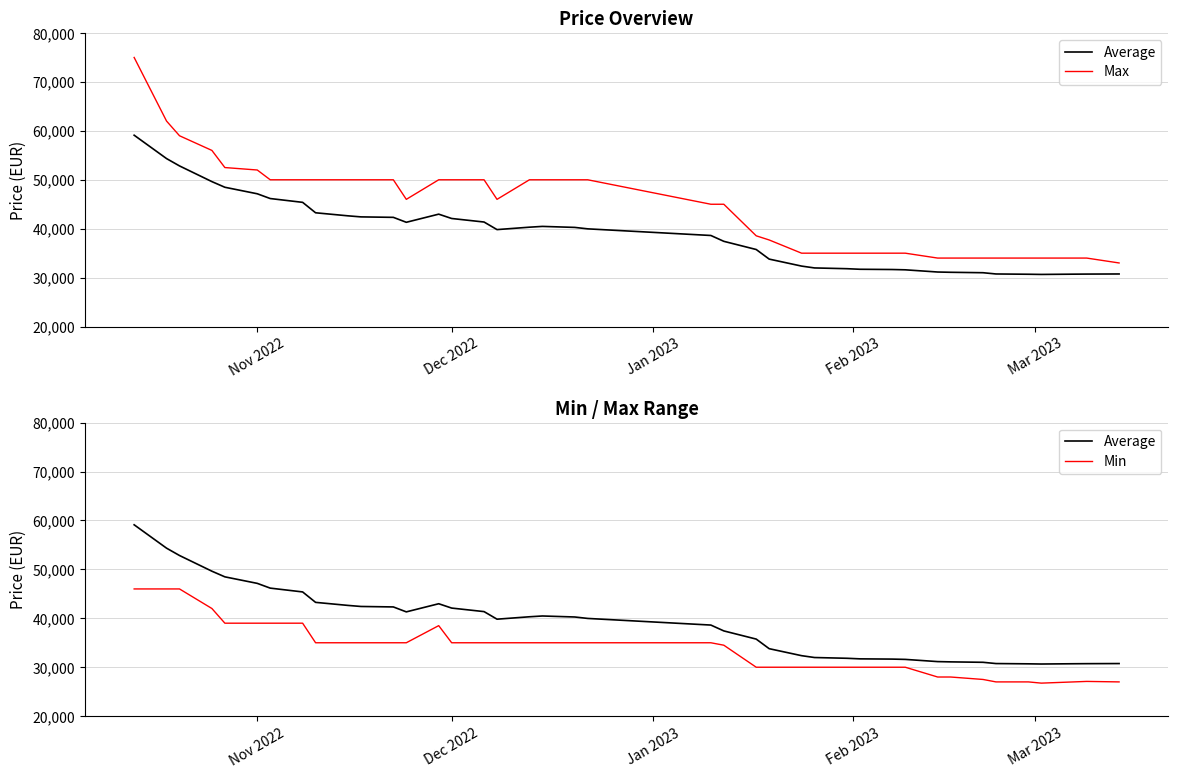

What is the value of the Min point at the 18th from the left?

35000